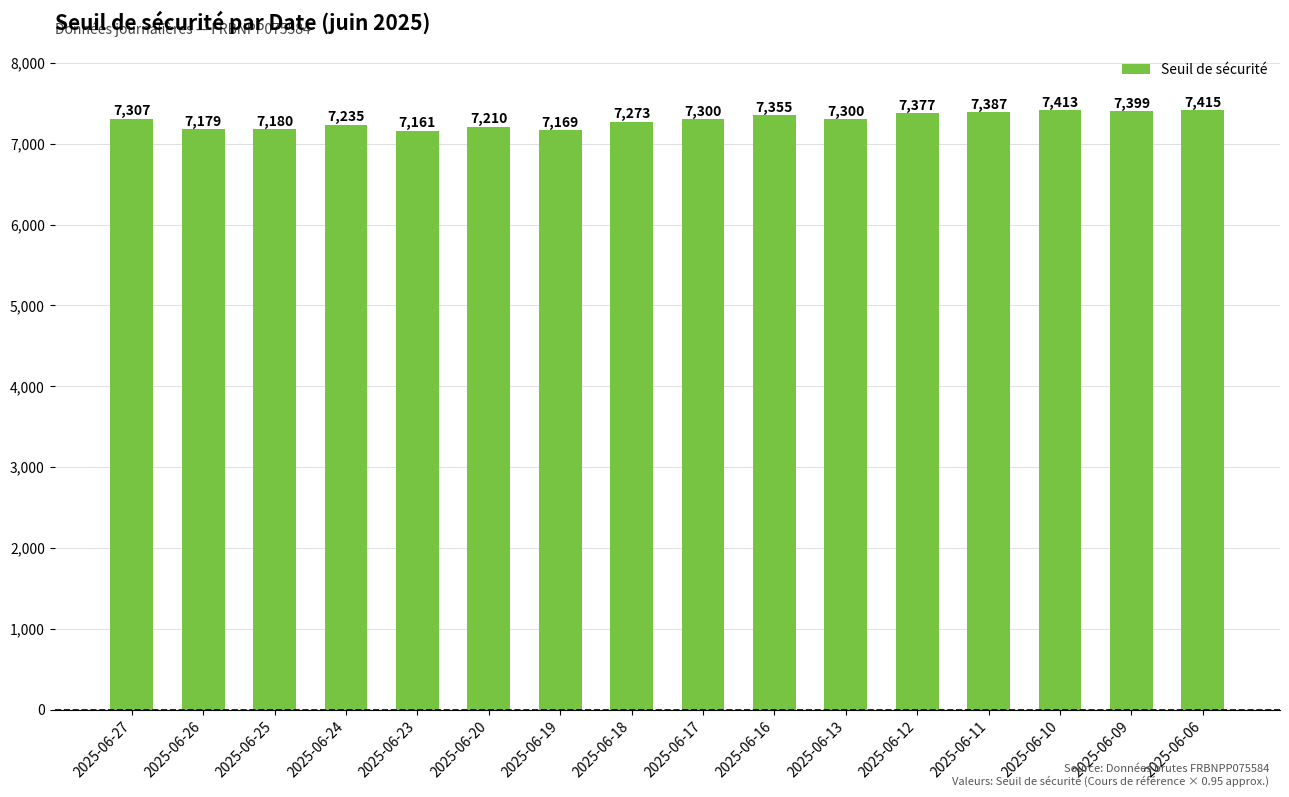

Which label corresponds to the smallest value in the chart?

2025-06-23